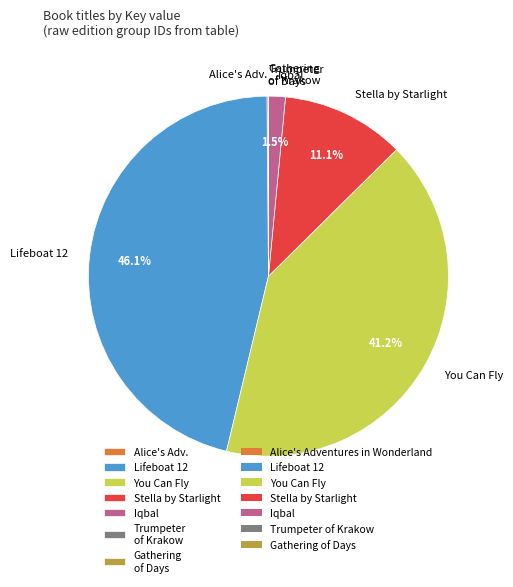

What is the largest slice in the pie chart?

Lifeboat 12